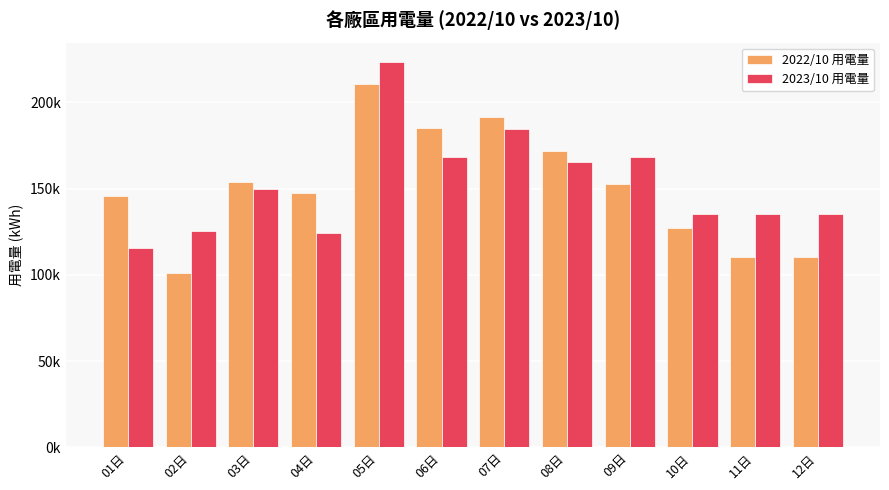

Is the value of 2023/10 用電量 at 11日 greater than the value of 2022/10 用電量 at 02日?

Yes